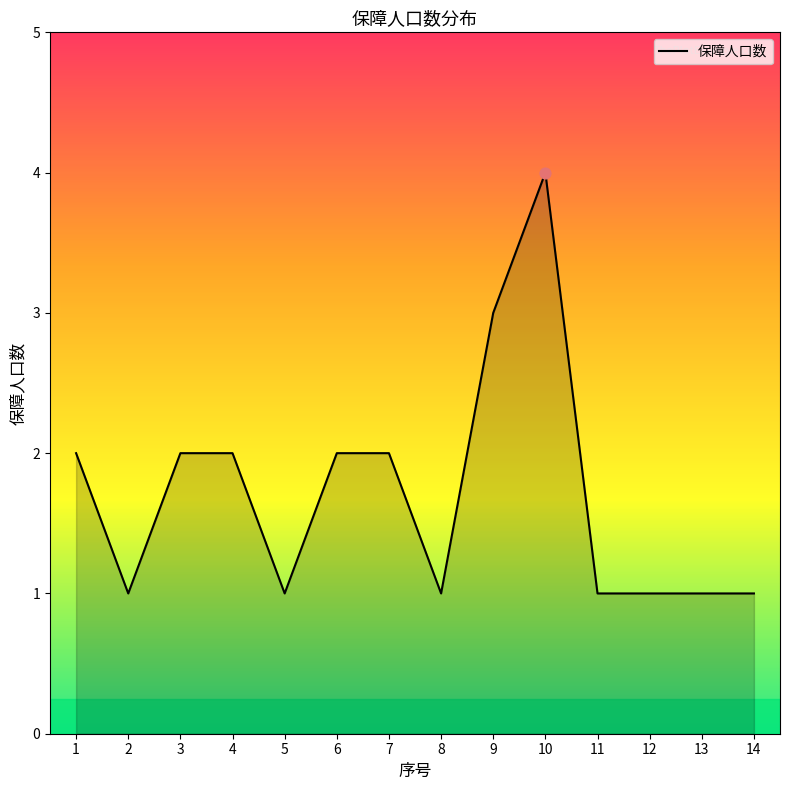

Approximately how many times larger is the value at 13 compared to 1?

0.5